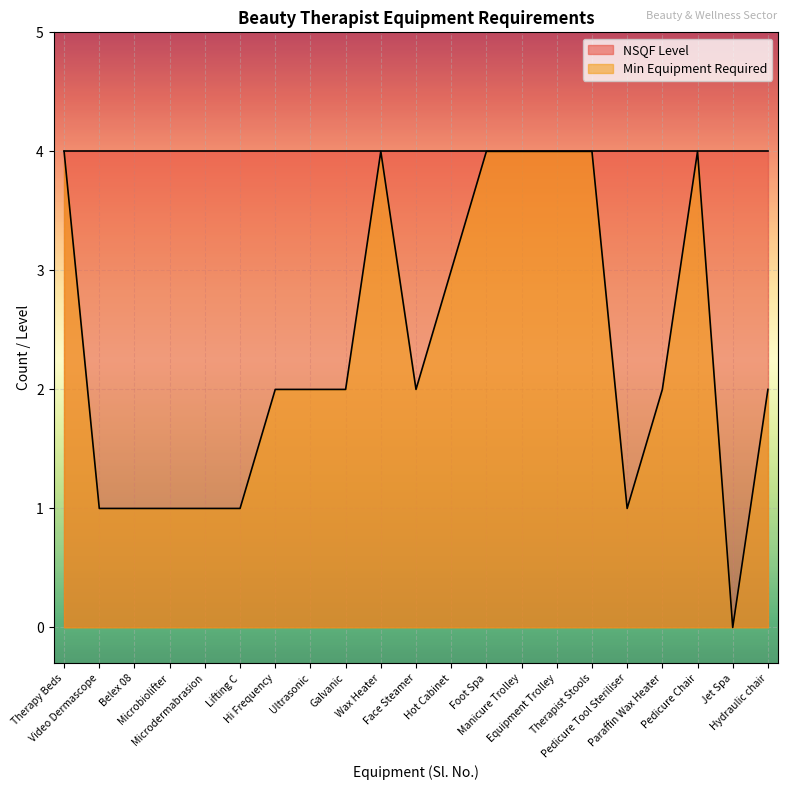

Rank the categories by value from highest to lowest.

Therapy Beds, Wax Heater, Foot Spa, Manicure Trolley, Equipment Trolley, Therapist Stools, Pedicure Chair, Hot Cabinet, Hi Frequency, Ultrasonic, Galvanic, Face Steamer, Paraffin Wax Heater, Hydraulic chair, Video Dermascope, Belex 08, Microbiolifter, Microdermabrasion, Lifting C, Pedicure Tool Steriliser, Jet Spa